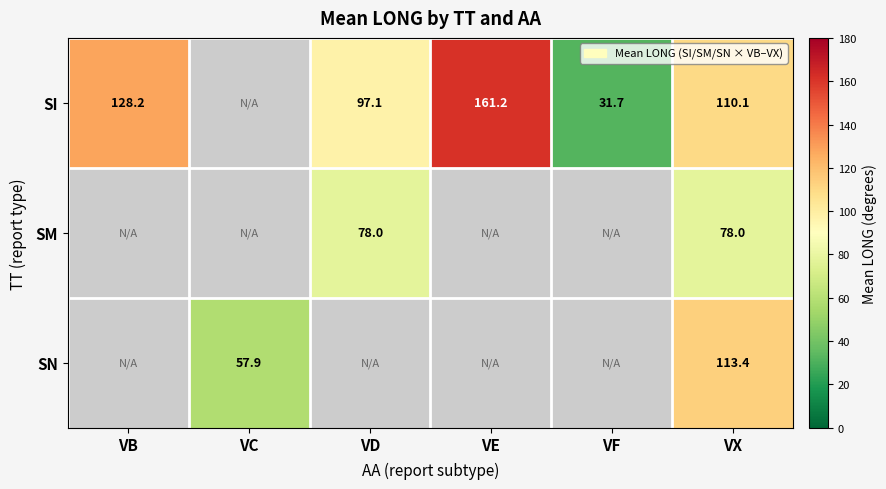

True or false: SI has a value of 55.4 at VX.

False